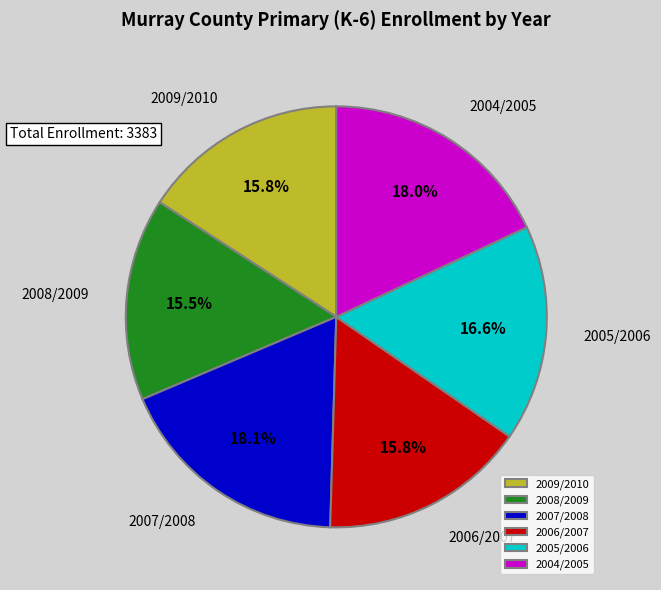

Is it true that 2009/2010 is 16% of the pie?

True